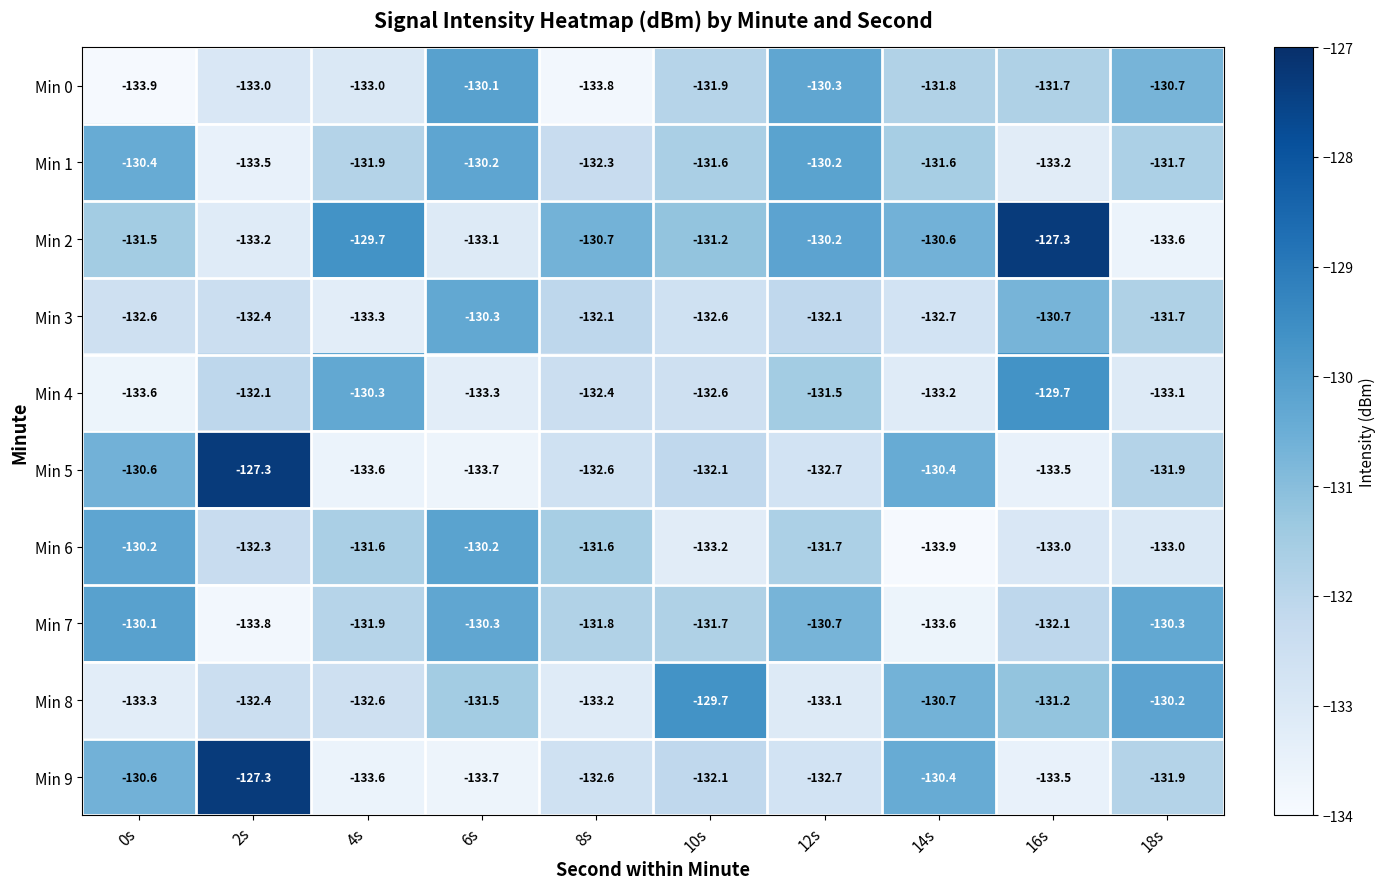

What is the smallest value displayed?

-133.9